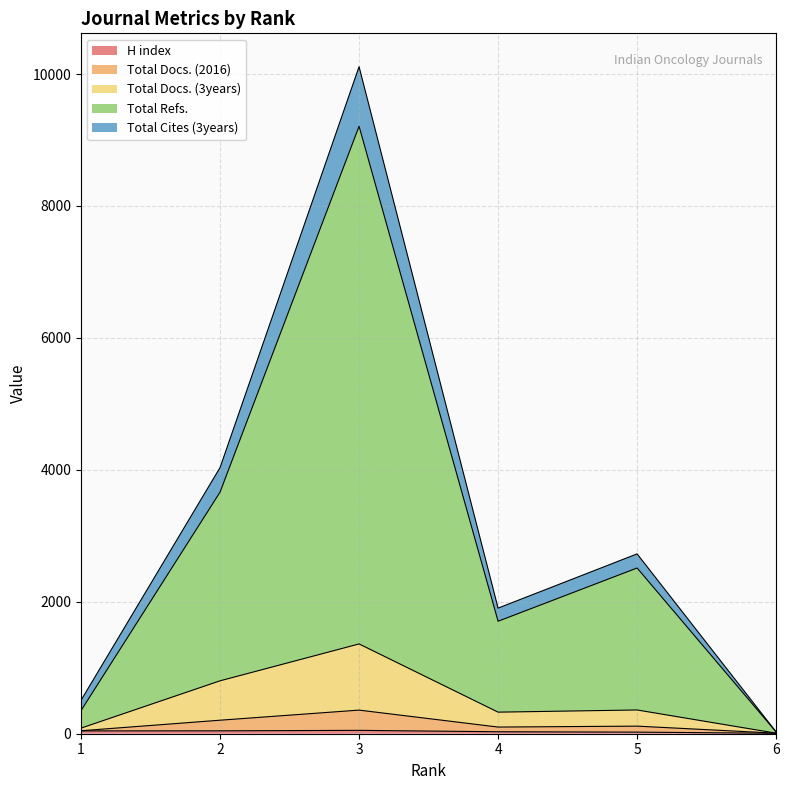

True or false: Total Docs. (3years) and Total Refs. intersect in this chart.

False